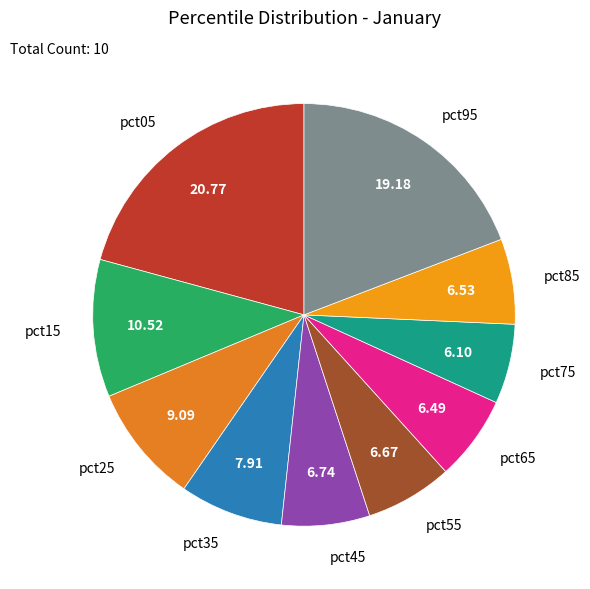

Is it true that pct95 is 19% of the pie?

True